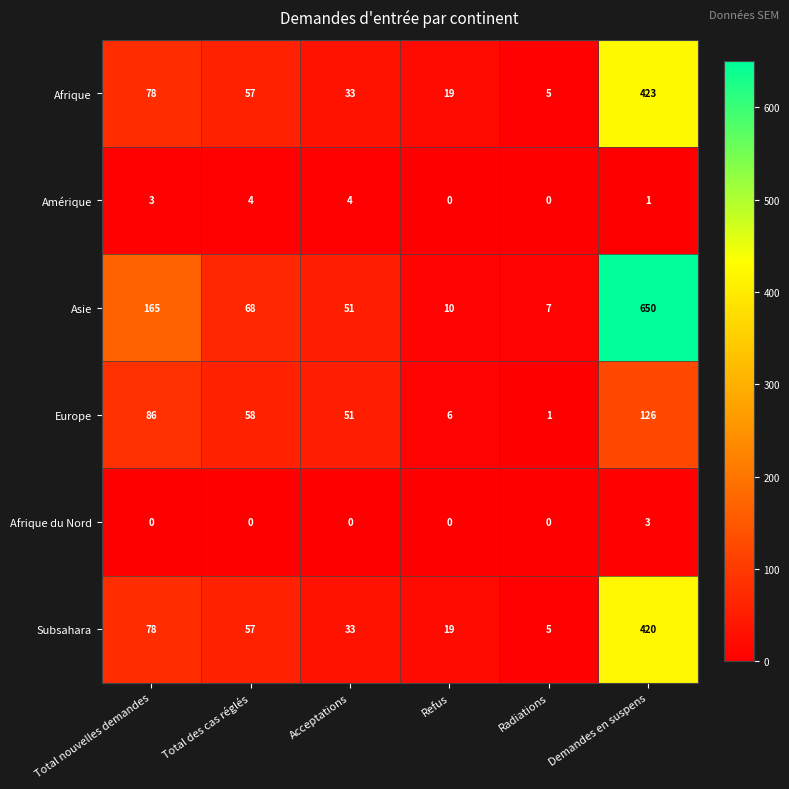

At how many categories does at least one series exceed 315?

1